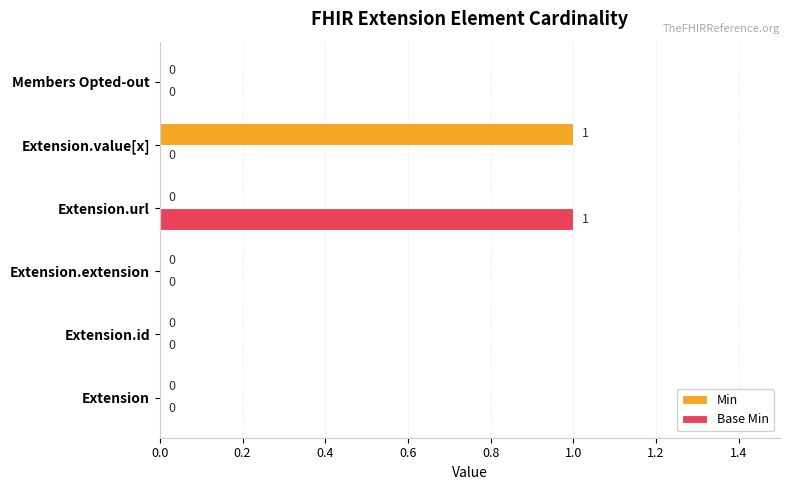

Is it true that Min equals 1 at Extension.value[x]?

True